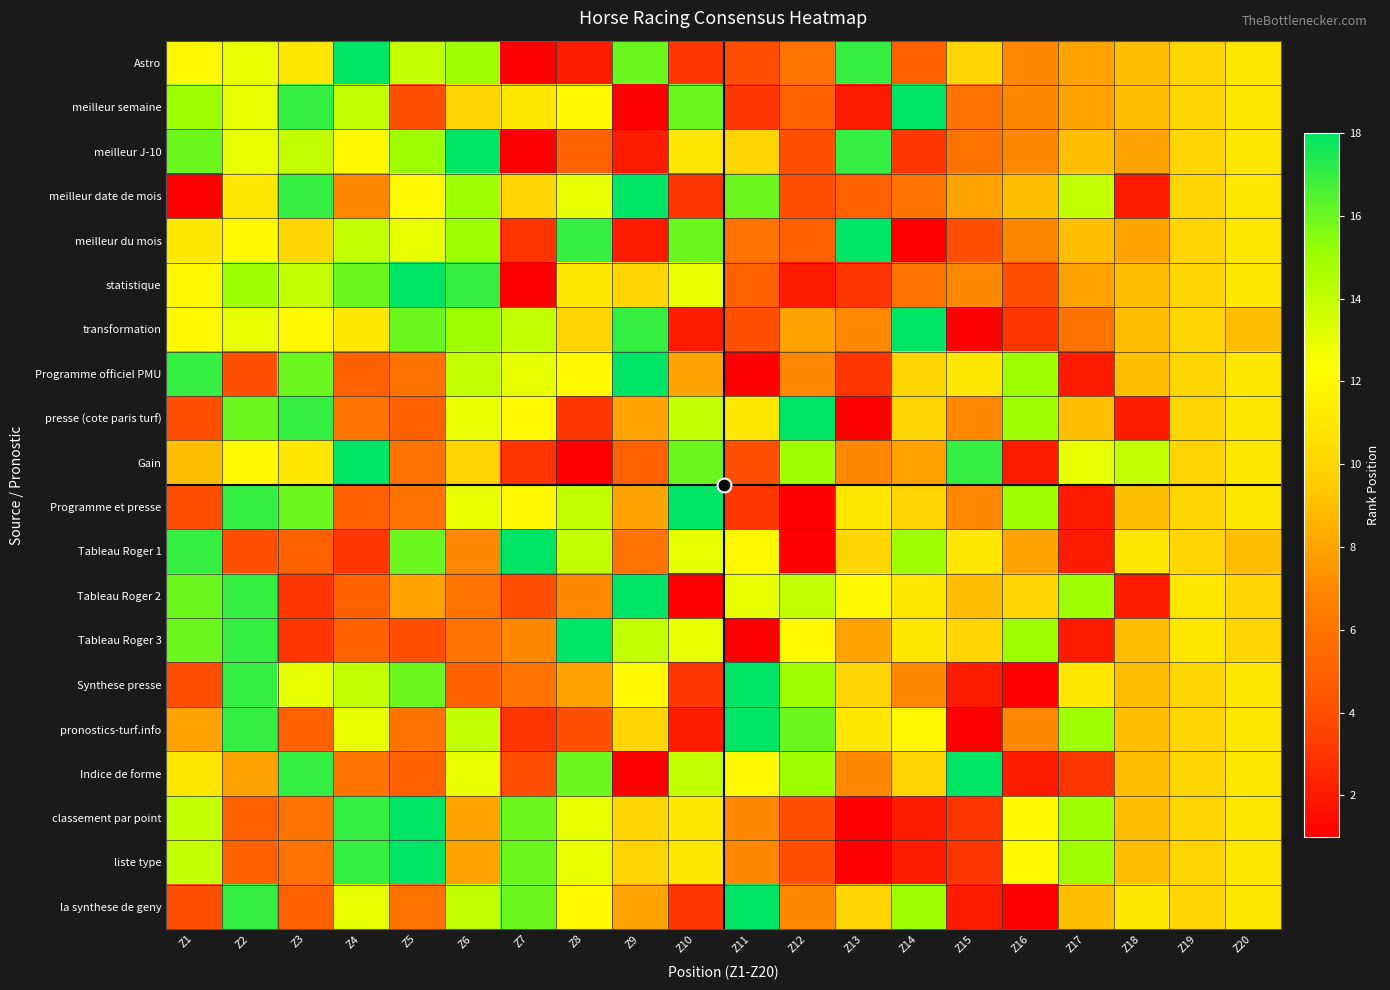

Which series changed the most between Z7 and Z16?

la synthese de geny